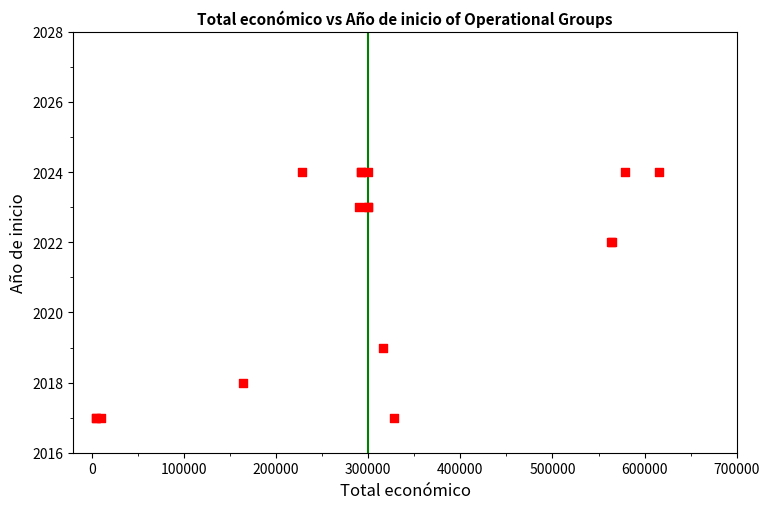

What Y value in the scatter plot is closest to 2020?

2019